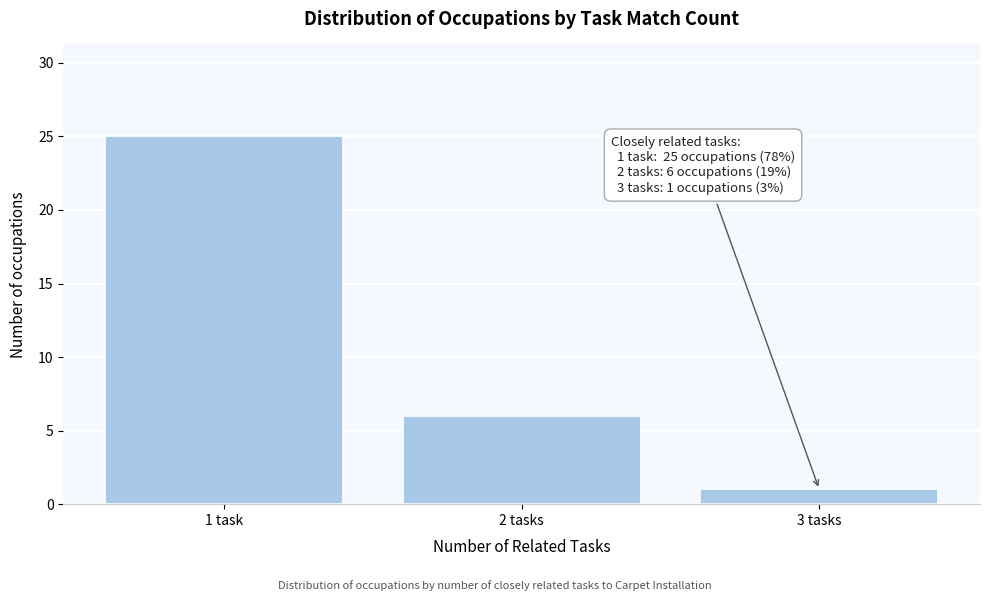

Reading left to right, what are all the values shown in this chart?

25	6	1